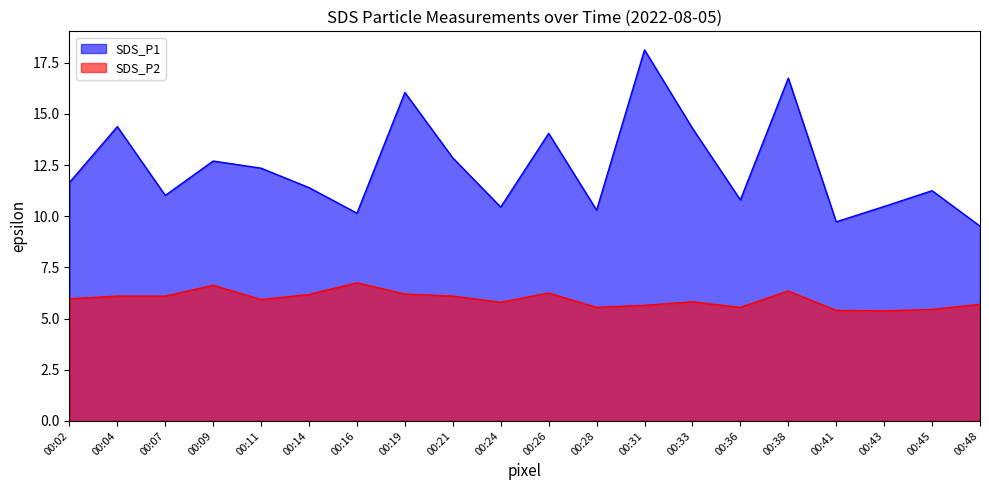

What are all the series names shown in the legend?

SDS_P1, SDS_P2